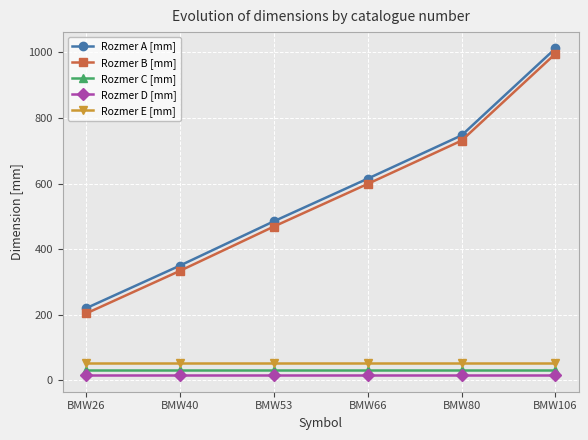

At how many categories does at least one series exceed 843?

1